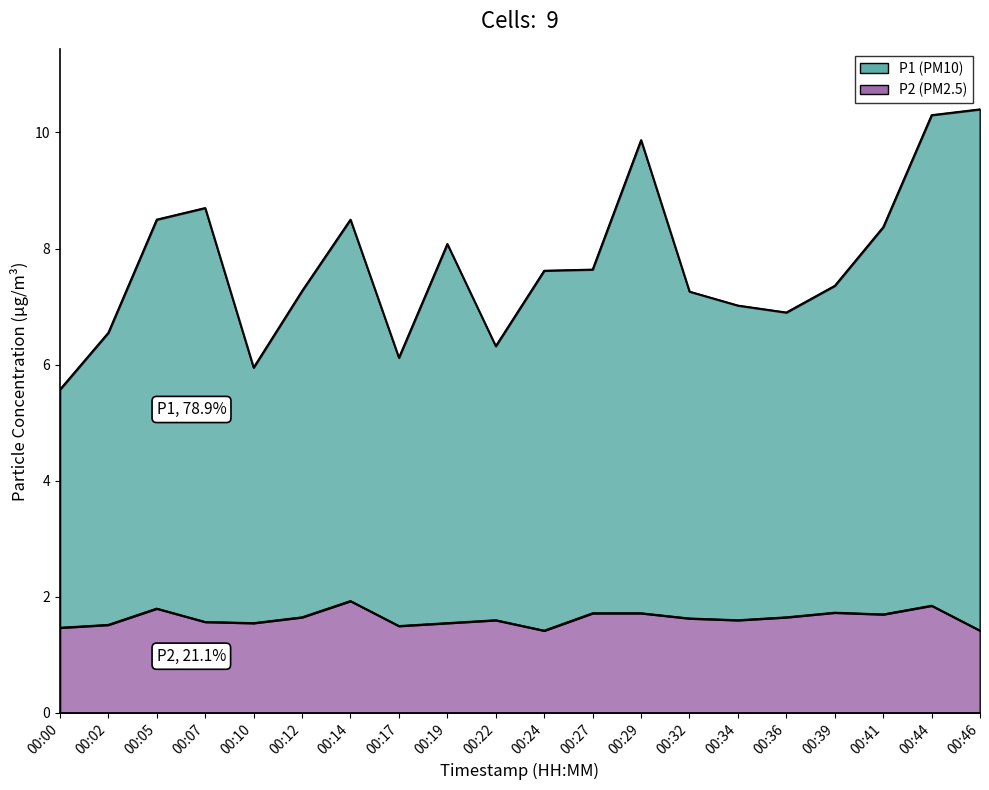

What is the average value of the P2 series?

1.6